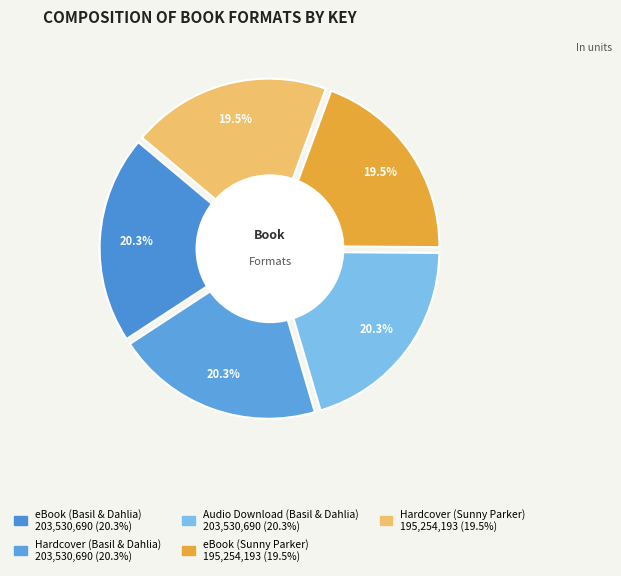

True or false: Audio Download (Basil & Dahlia) accounts for 31% of the total.

False